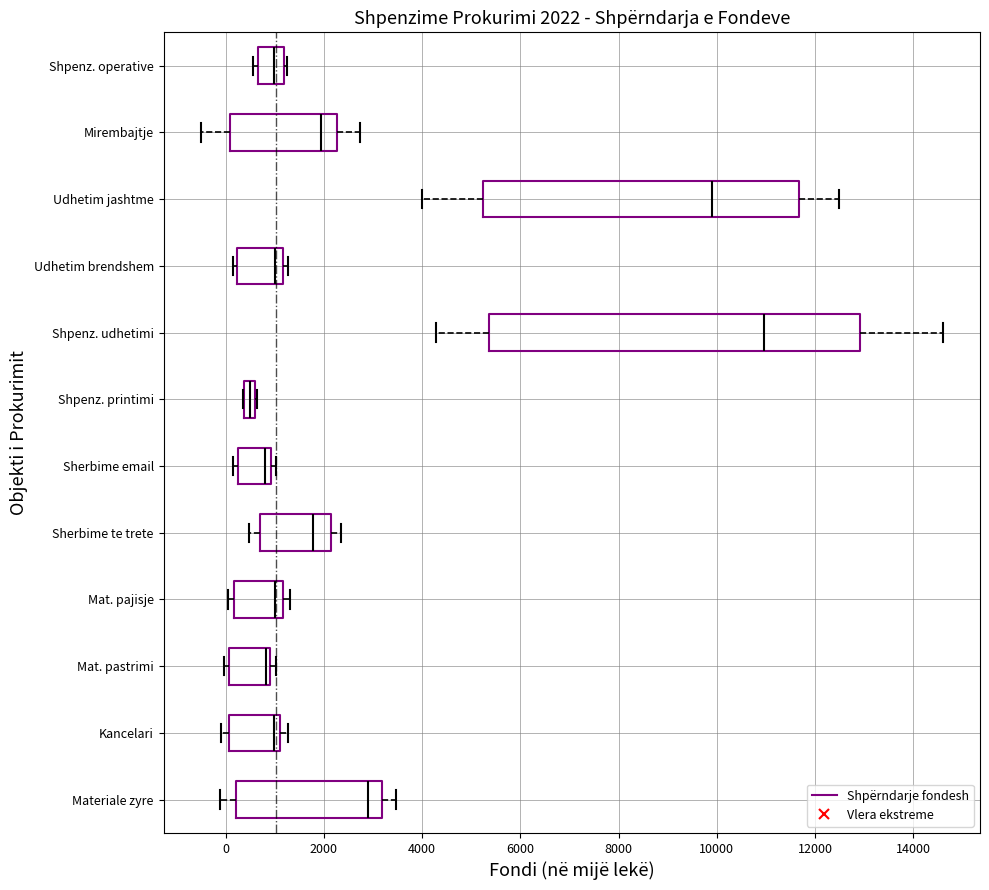

Which box has the furthest to the left median line?

Shpenz. printimi